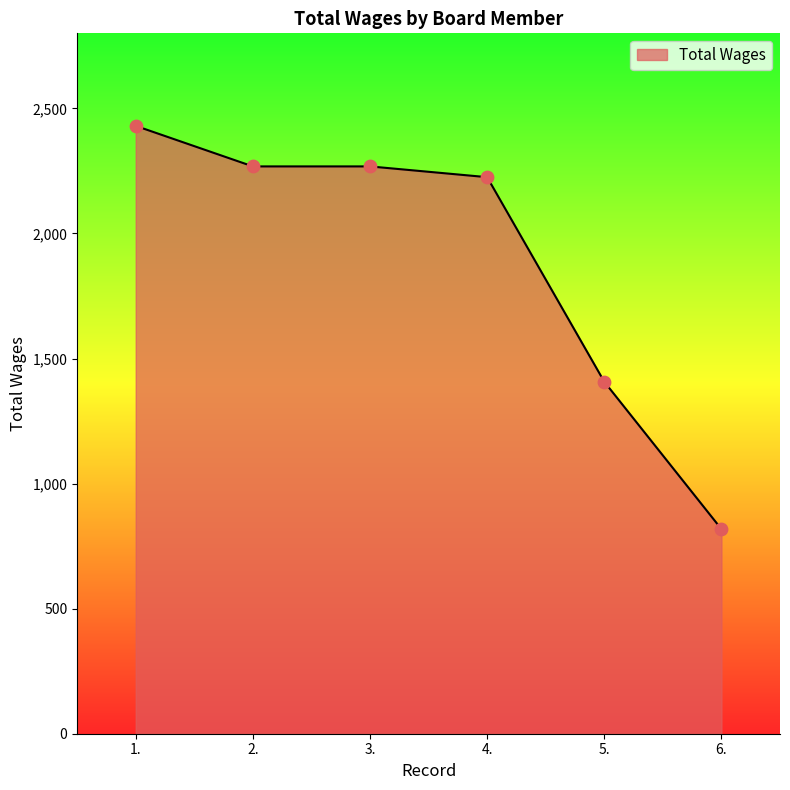

Approximately how many times larger is the value at 2. compared to 3.?

1.0